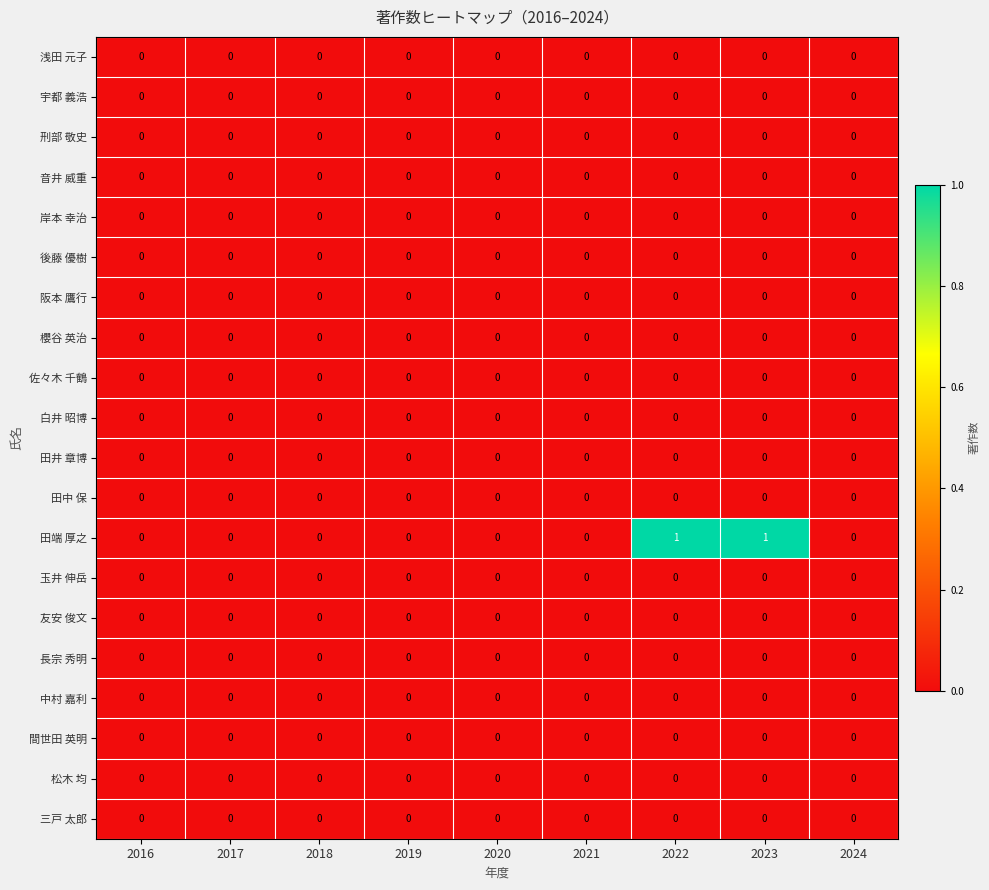

Between 2018 and 2022, which series saw the biggest shift?

田端 厚之